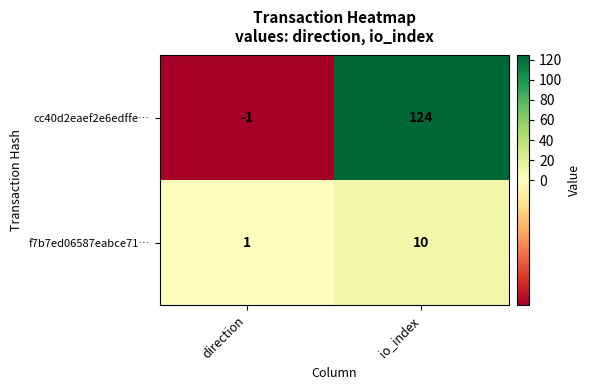

Reading left to right, extract all data points from this chart.

cc40d2eaef2e6edffe…: direction=-1	io_index=124
f7b7ed06587eabce71…: direction=1	io_index=10